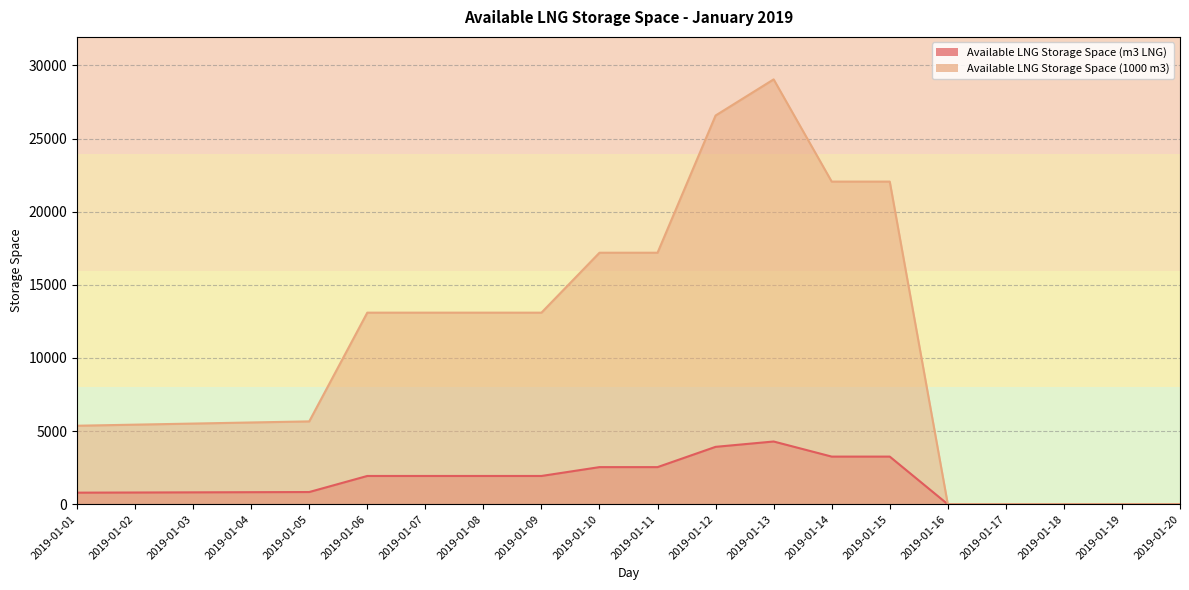

Which label corresponds to the largest value in the chart?

2019-01-13